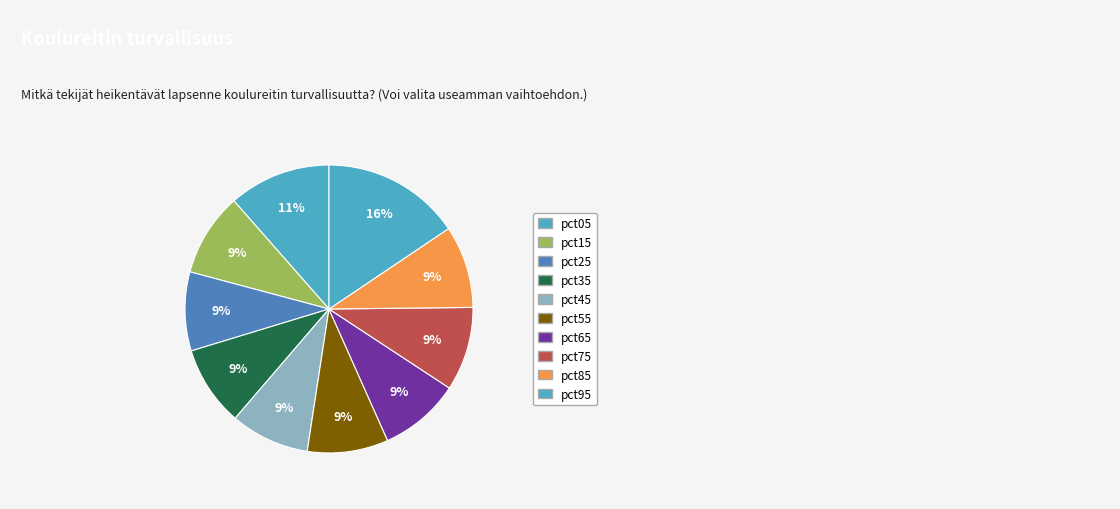

Is it true that pct75 is 9% of the pie?

True